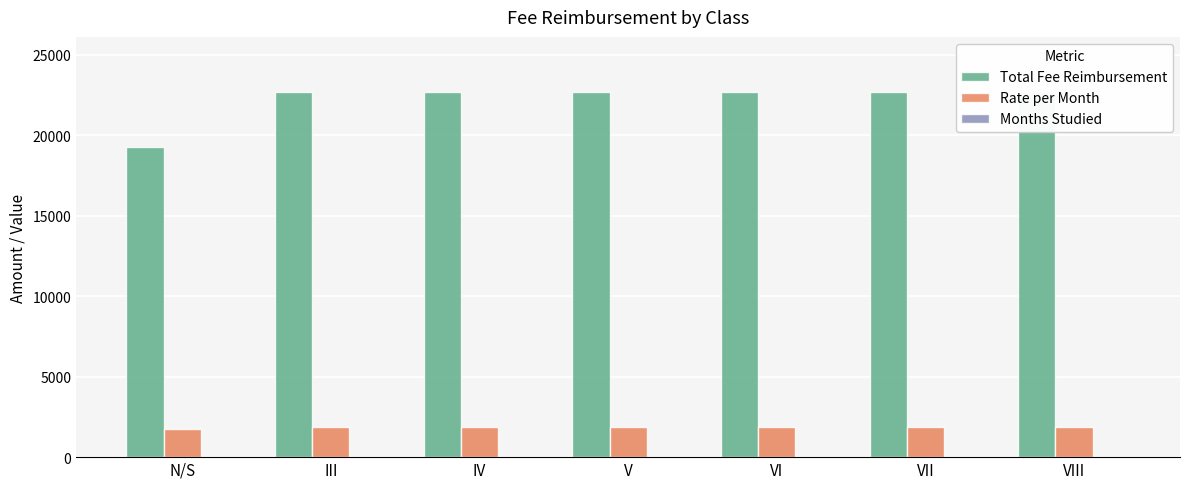

What is the minimum value shown in the chart?

11